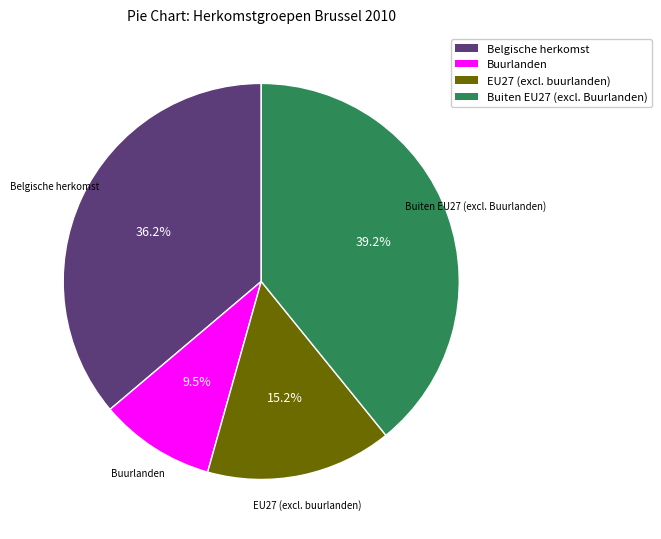

True or false: EU27 (excl. buurlanden) accounts for 10% of the total.

False